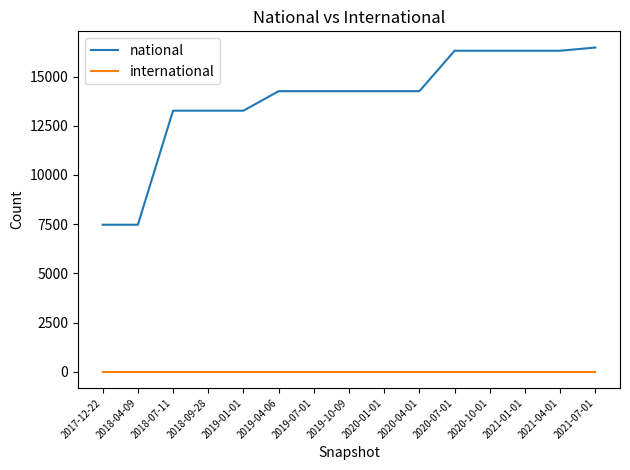

What is the maximum value for national?

16478